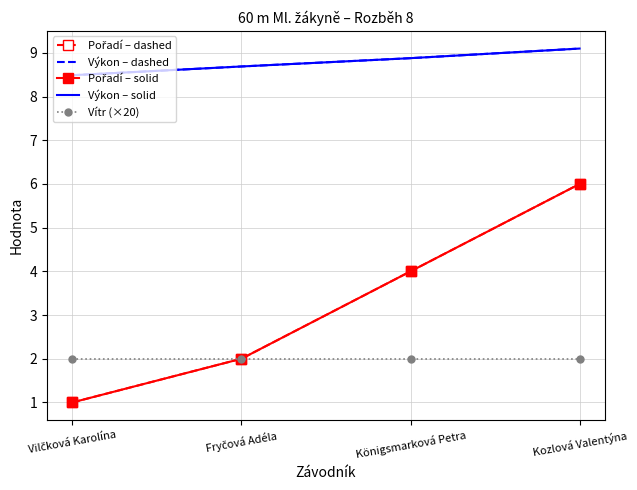

What is the smallest value displayed?

1.0